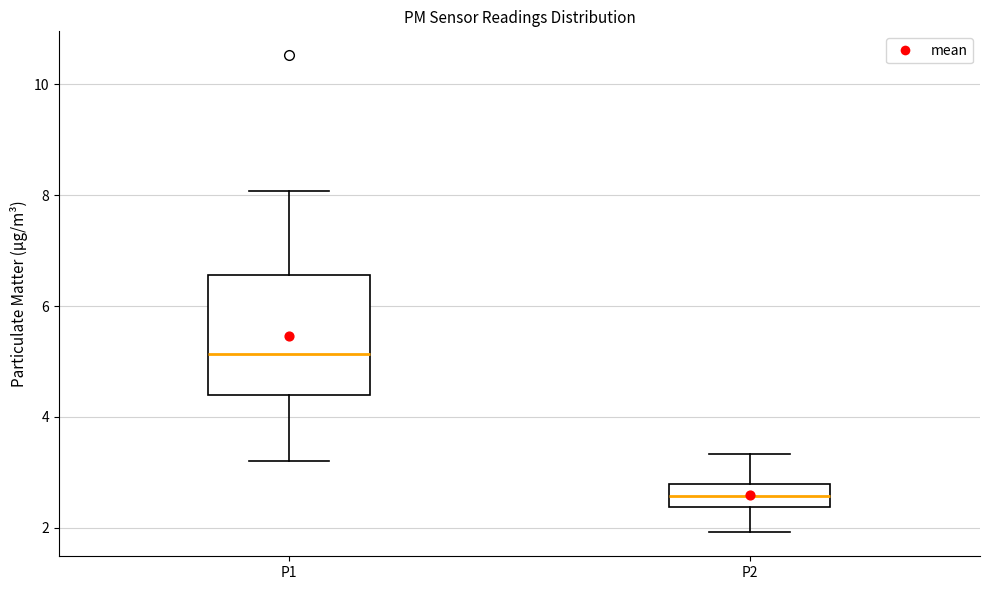

Reading left to right, read every box against the y-axis: the position of its median line, the range the box covers, and the ends of its whiskers. The values are not printed on the chart, so give them approximately, as read against the axis.

P1: median 5.2, box 4.4 to 6.6, whiskers 3.2 to 8.0
P2: median 2.6, box 2.4 to 2.8, whiskers 2.0 to 3.4